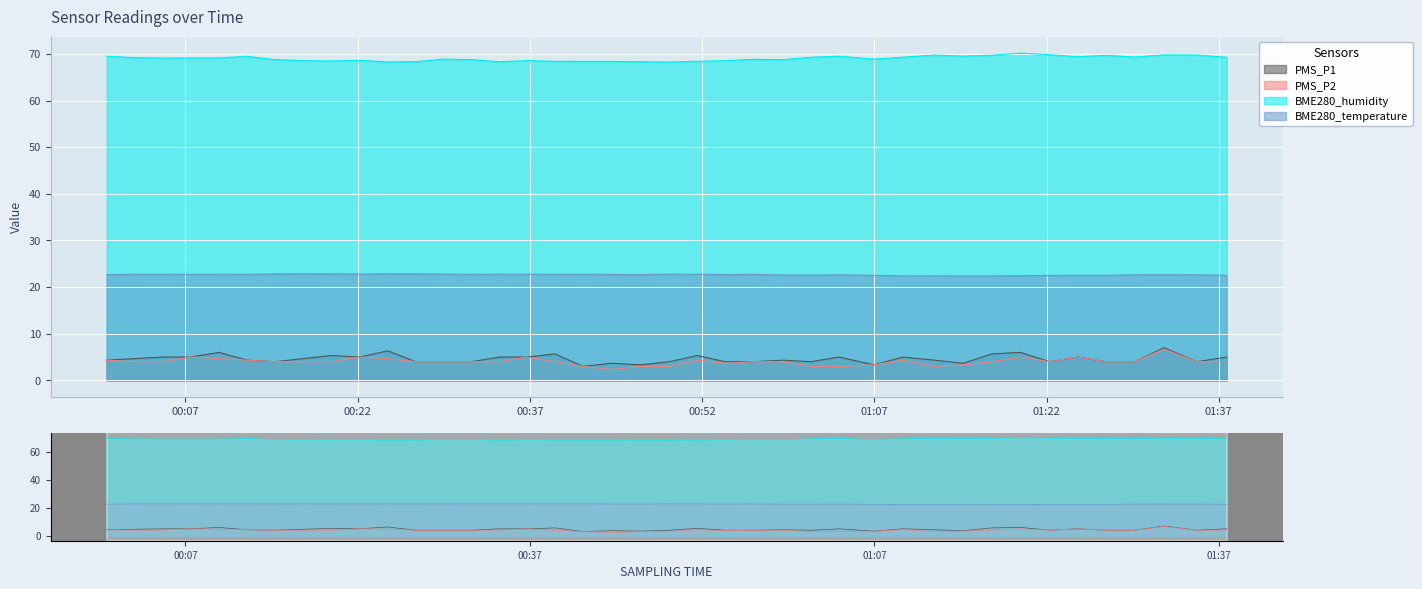

Which series has the widest spread of values?

PMS_P2